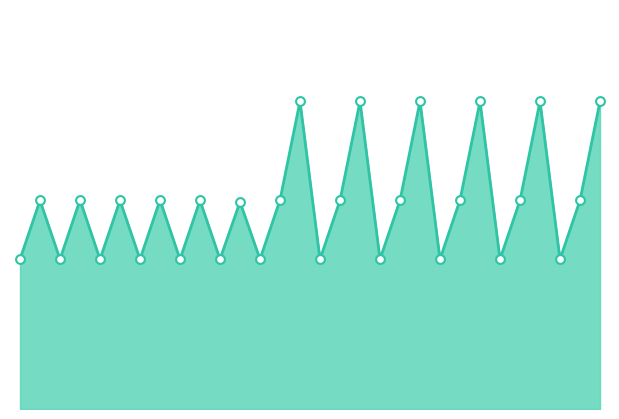

Is this an area chart (filled region under the line)?

Yes